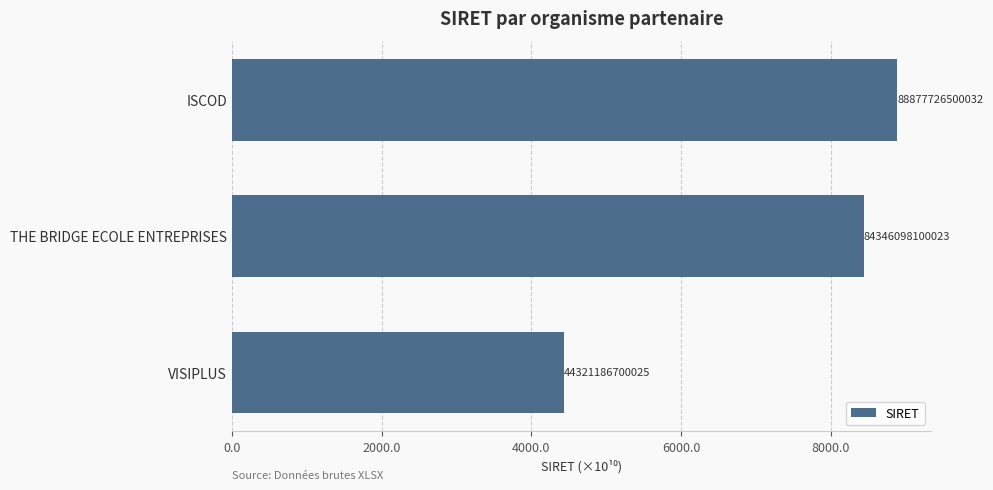

How many bars are there in total?

3